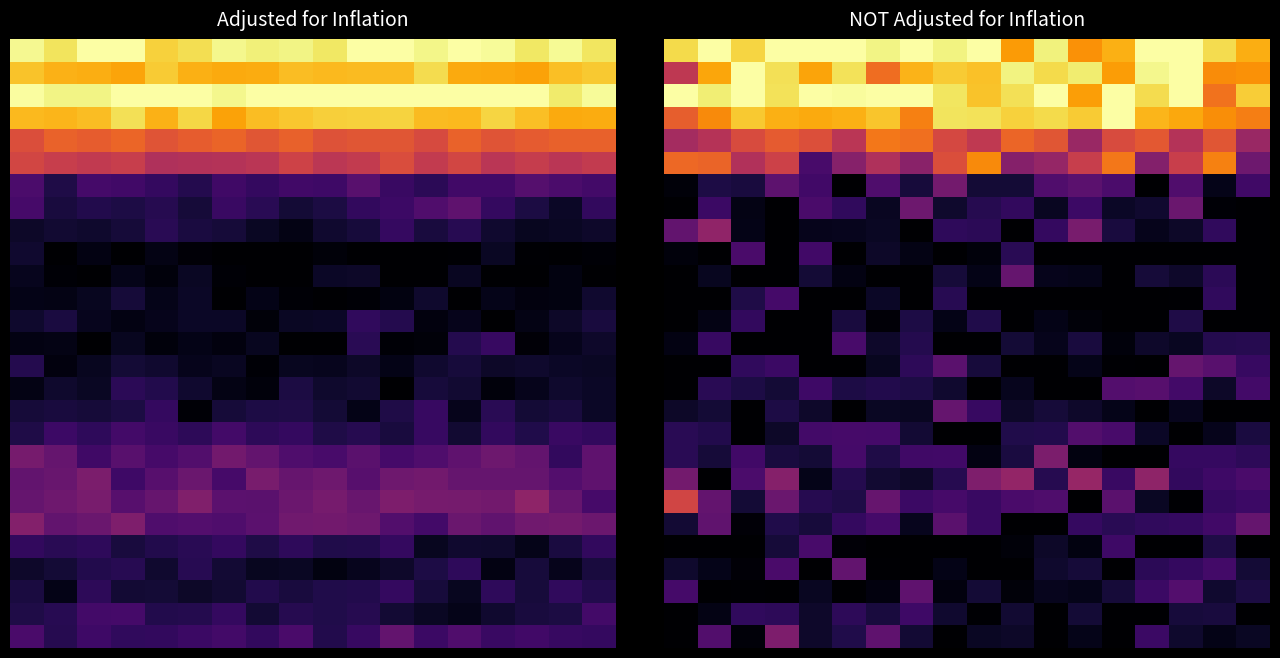

Between 0 and 1, which is larger?

1